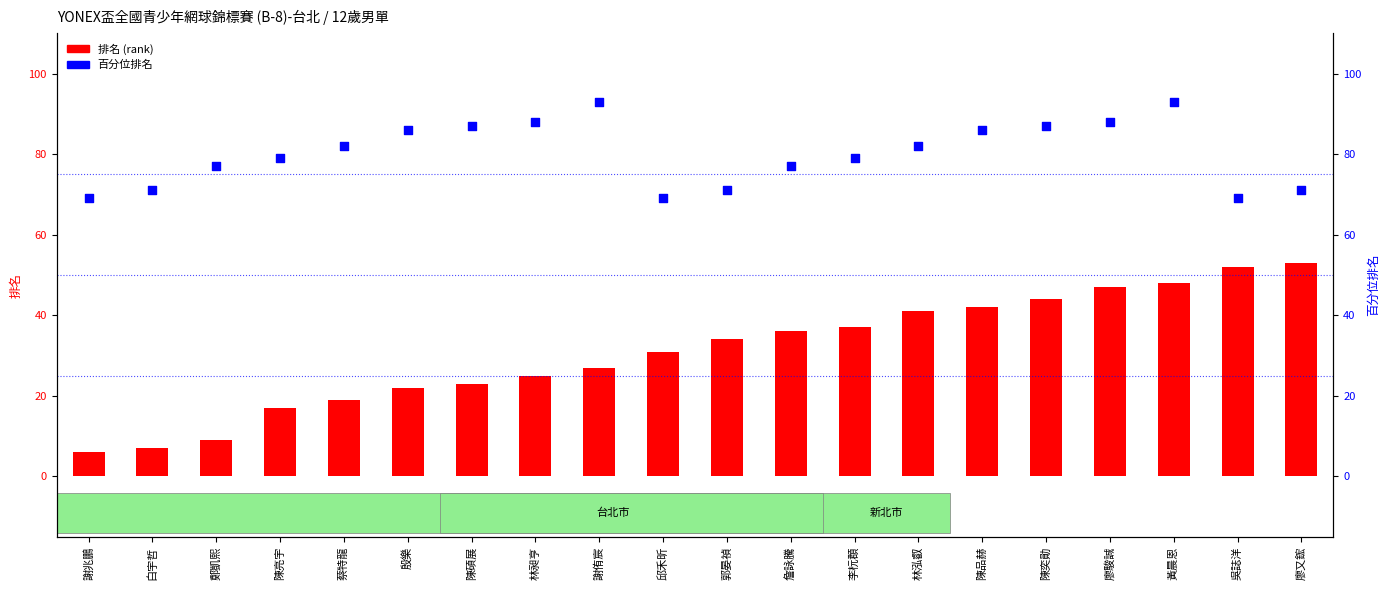

Which series has the widest spread of Y values?

排名 (rank)